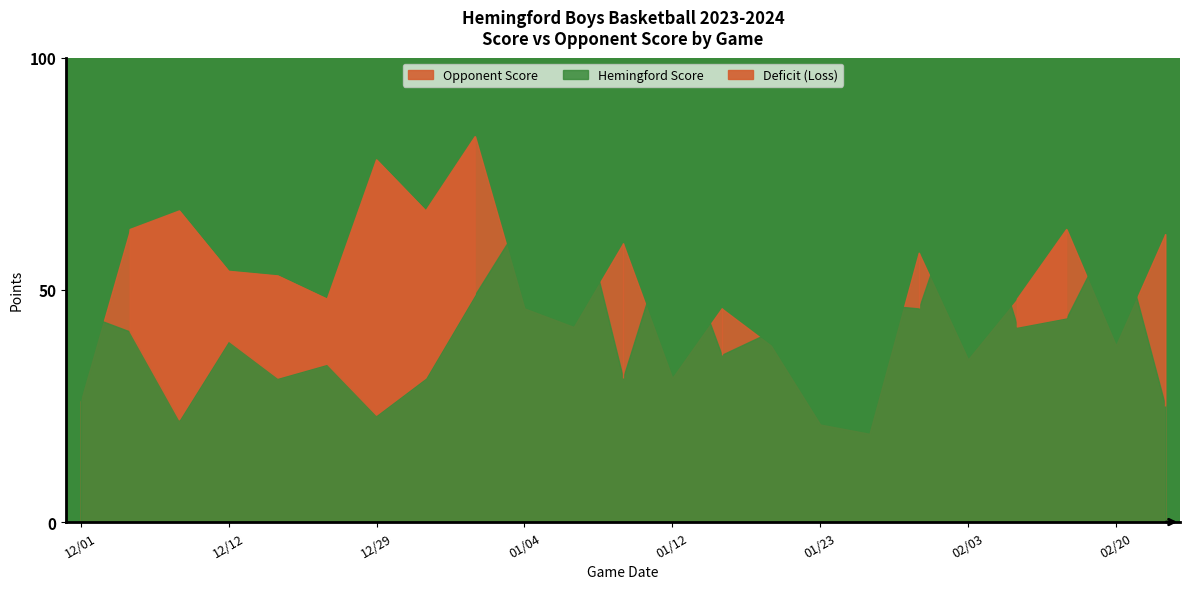

Which category has the lowest value in the Opponent Score series?

01/27